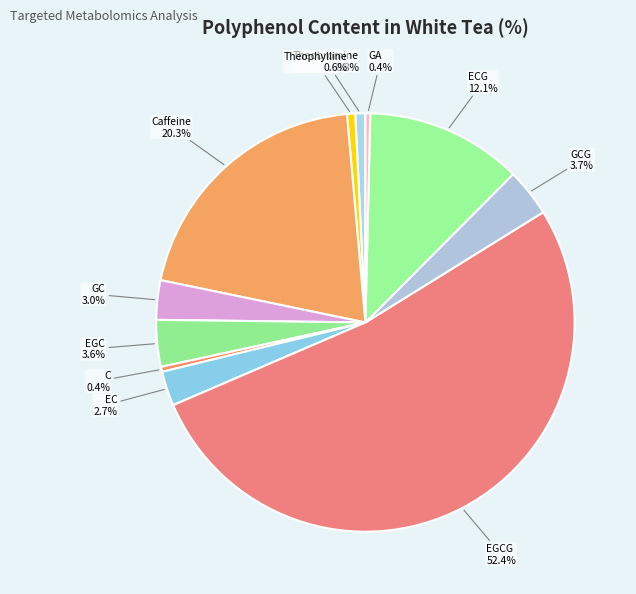

Which slice is the largest?

EGCG